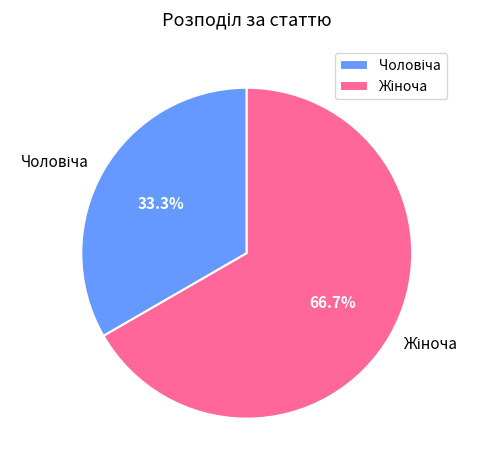

Is there a majority slice in this chart?

Yes